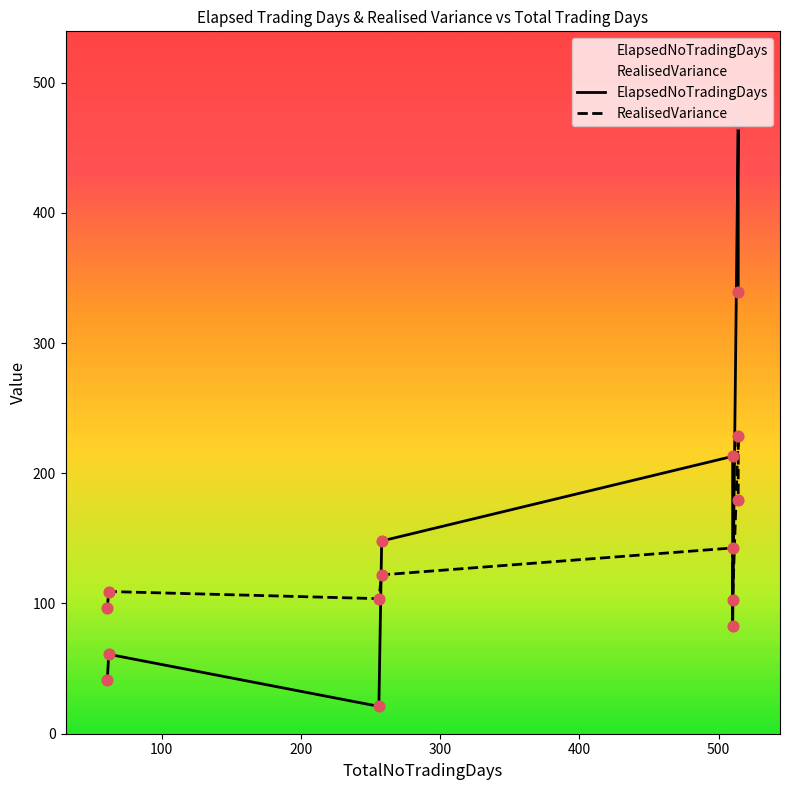

Which series has the largest total across all categories?

ElapsedNoTradingDays